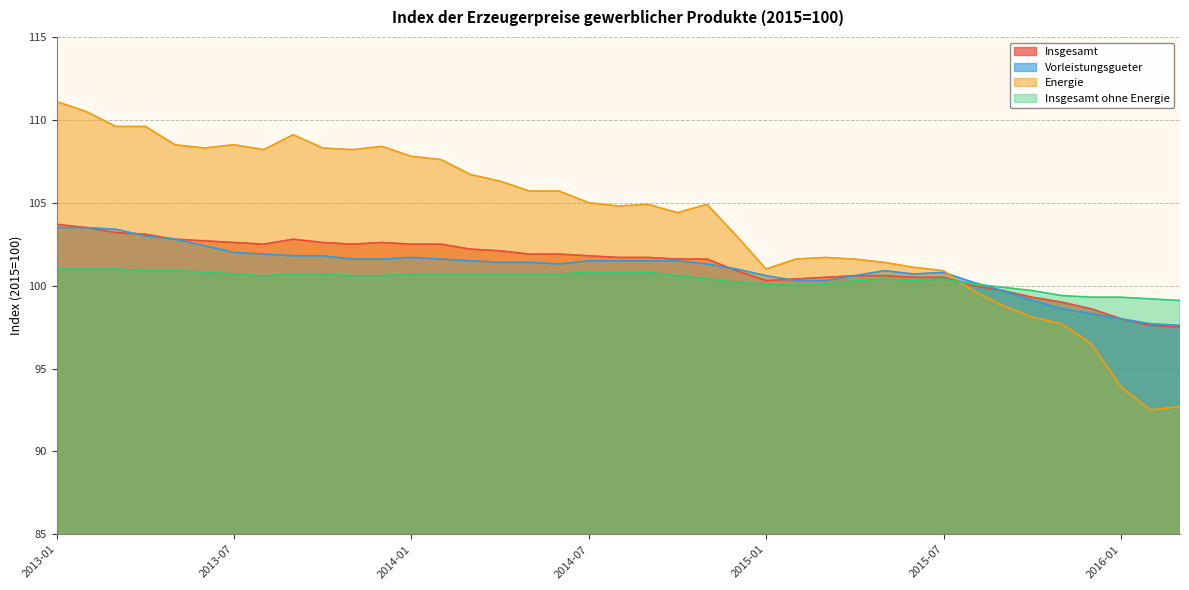

What value does the Vorleistungsgueter series have at 2014-06?

101.3